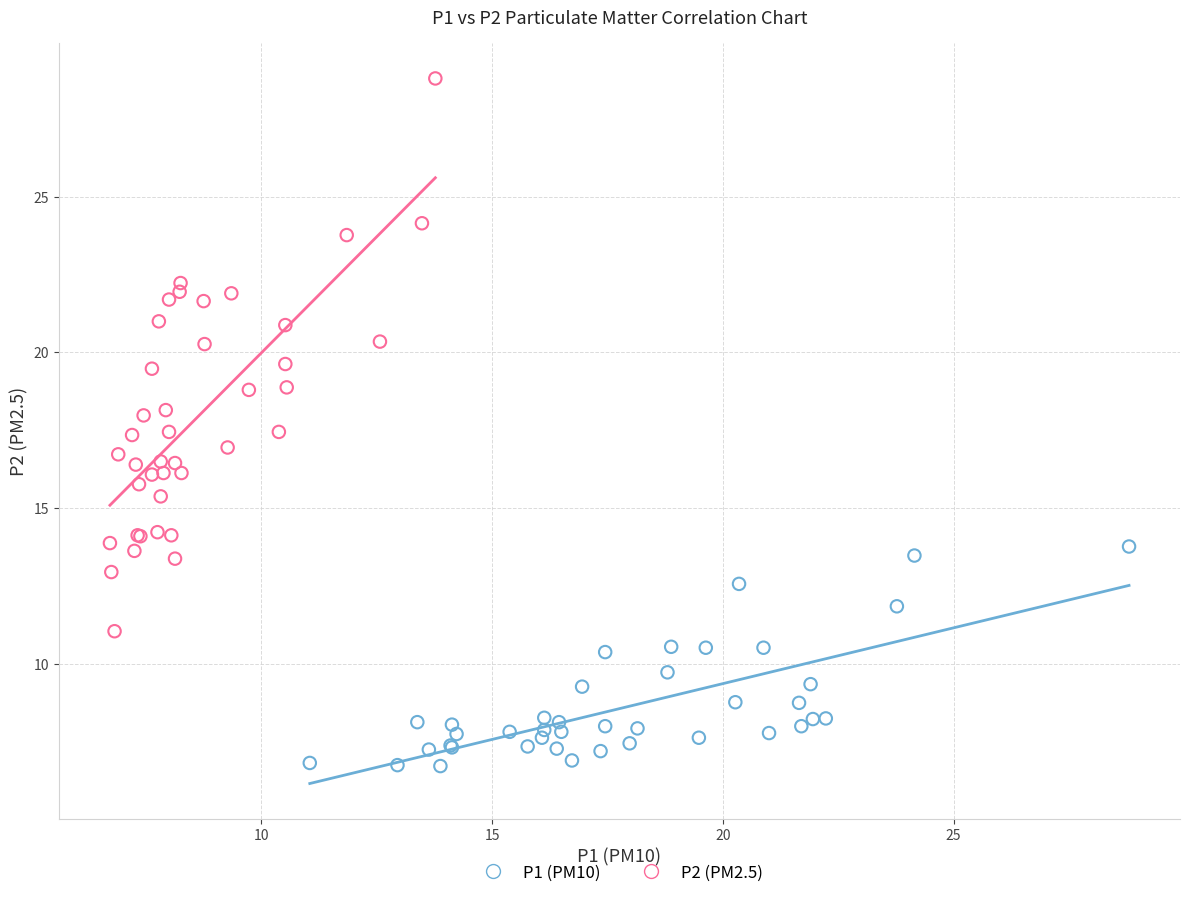

Which series reaches the maximum Y coordinate?

P2 (PM2.5)